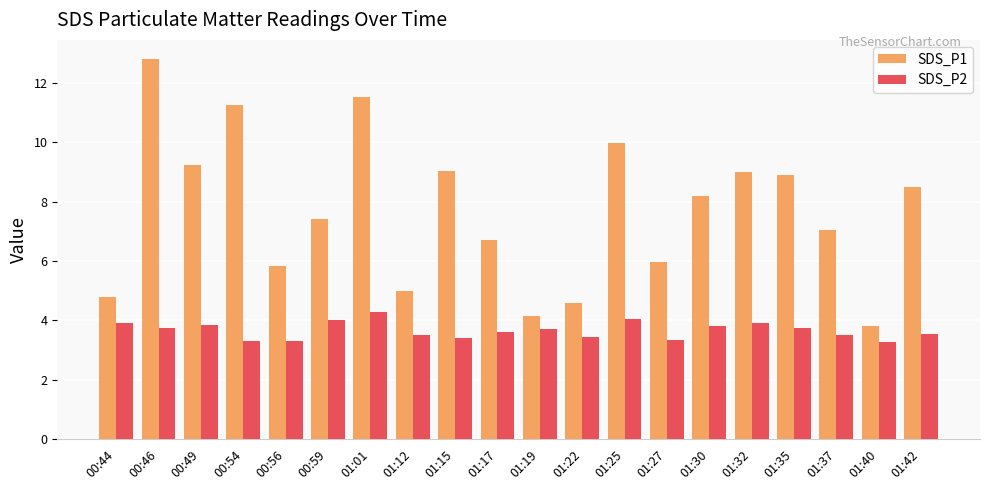

What is the value of the SDS_P2 bar at the 17th from the left?

3.8